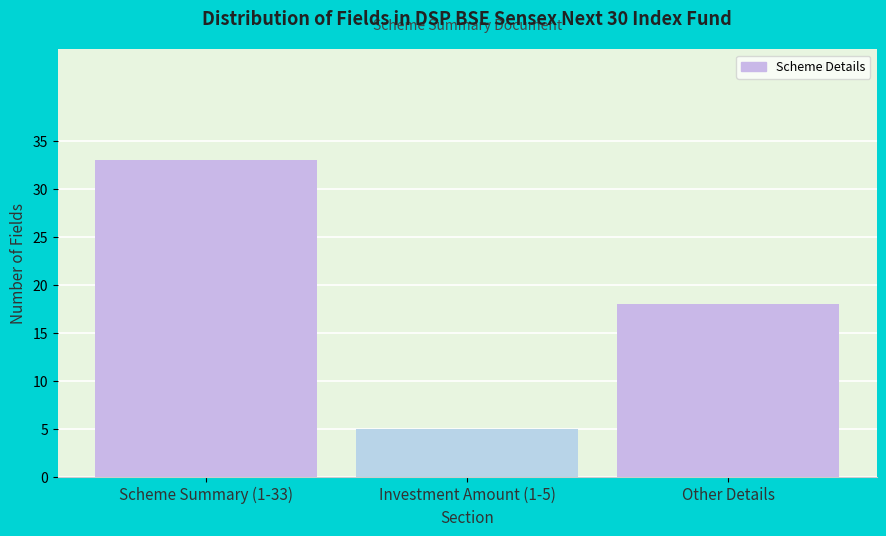

Reading left to right, list all the values displayed in this chart.

Scheme Summary (1-33)=33	Investment Amount (1-5)=5	Other Details=18